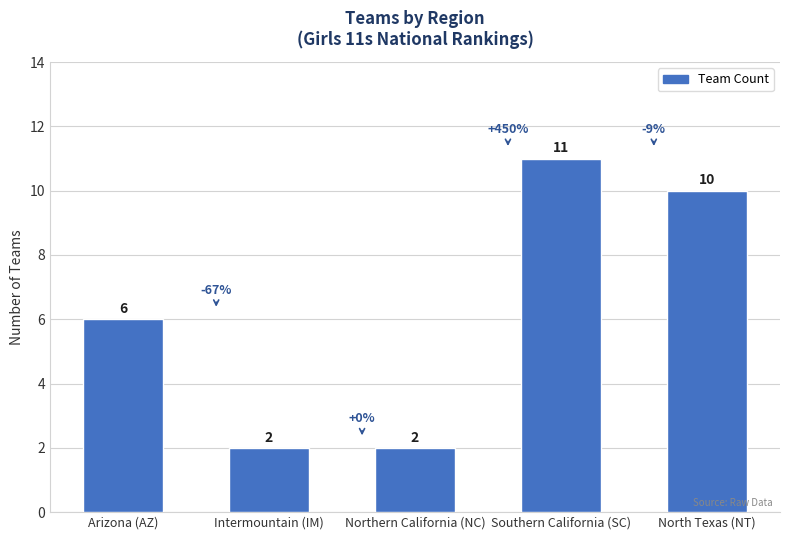

Reading left to right, extract all data points from this chart.

Arizona (AZ)=6	Intermountain (IM)=2	Northern California (NC)=2	Southern California (SC)=11	North Texas (NT)=10